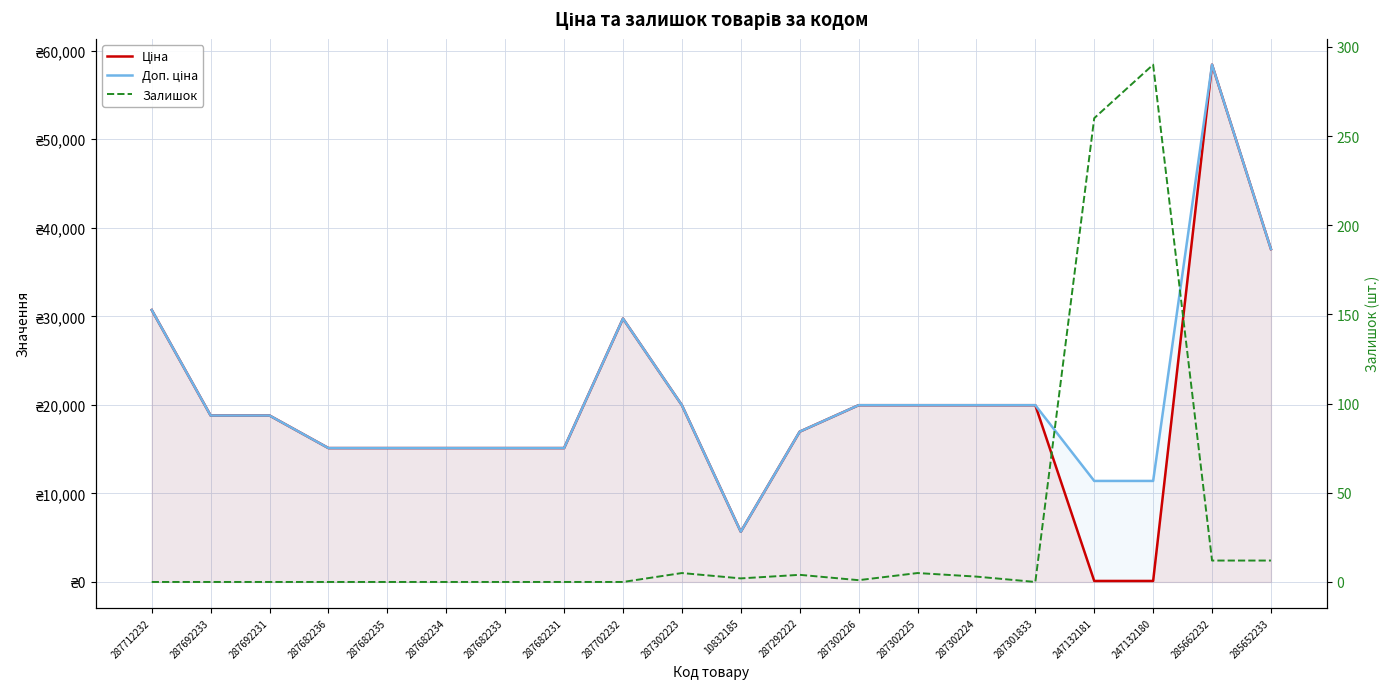

Where is the first local maximum for Залишок?

287302223